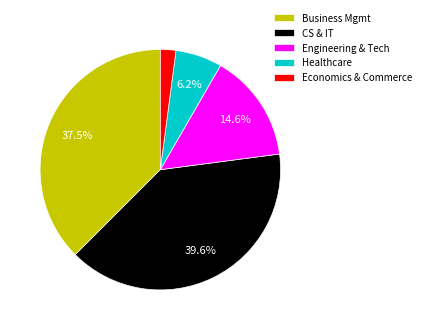

Rank the categories by value from highest to lowest.

CS & IT, Business Mgmt, Engineering & Tech, Healthcare, Economics & Commerce